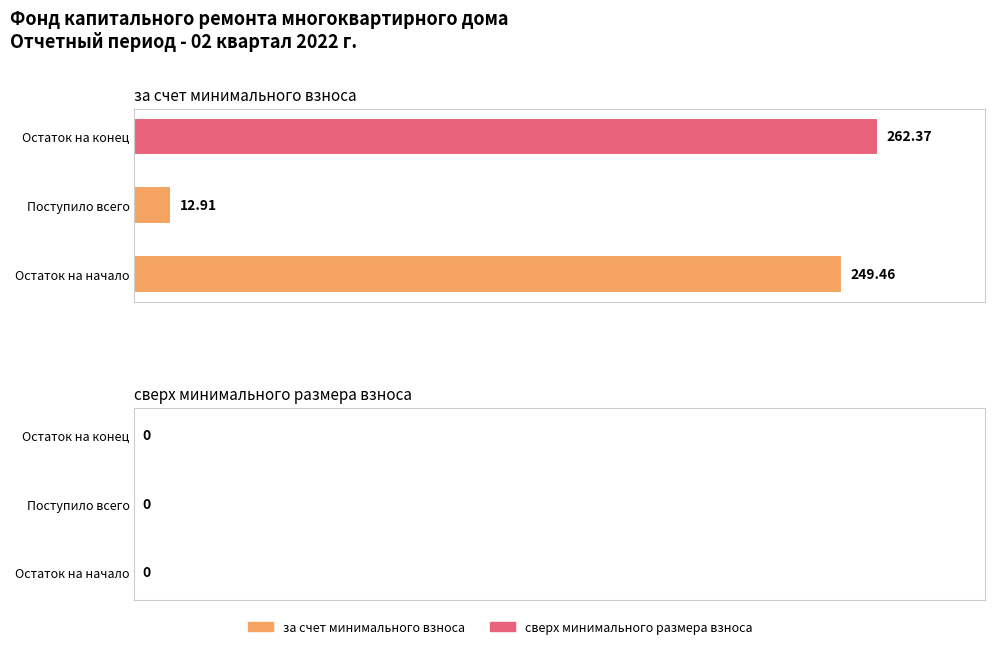

Which label corresponds to the smallest value in the chart?

Поступило всего